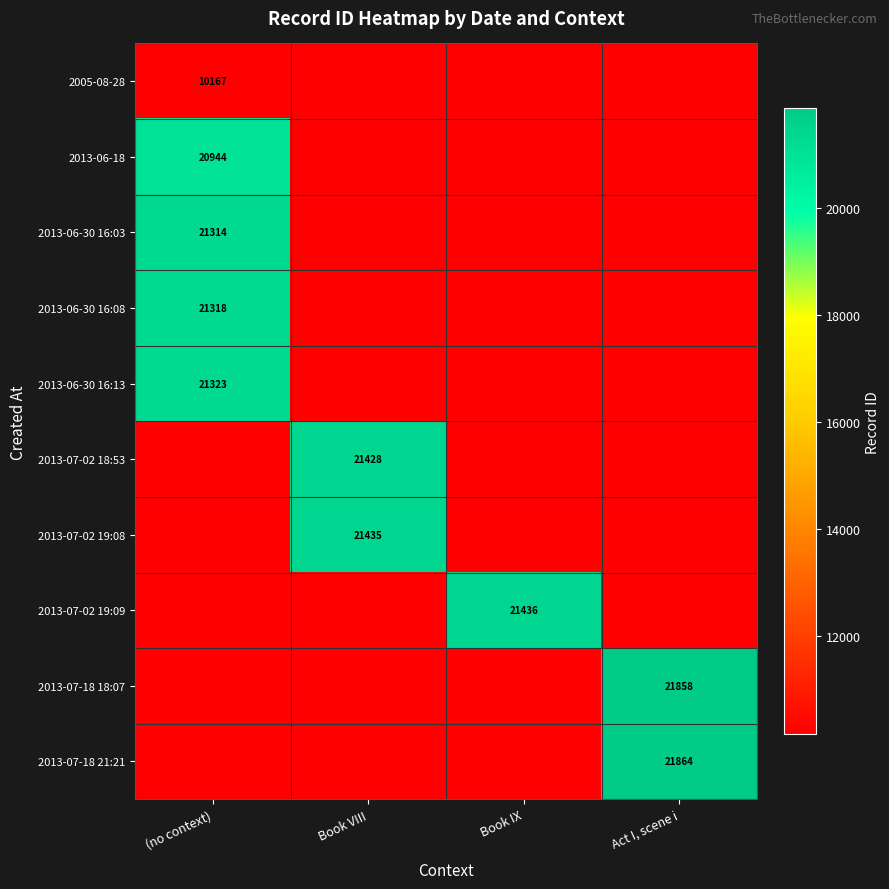

The 2013-07-02 19:09 series shows 9236 at Book IX. True or false?

False